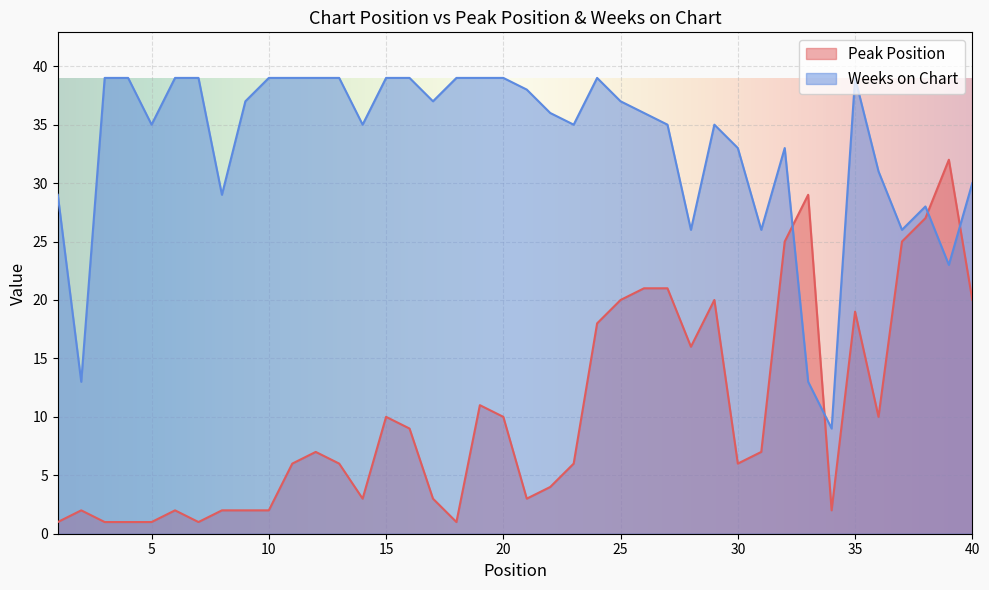

Rank the series at 18 from lowest to highest value.

Peak Position, Weeks on Chart